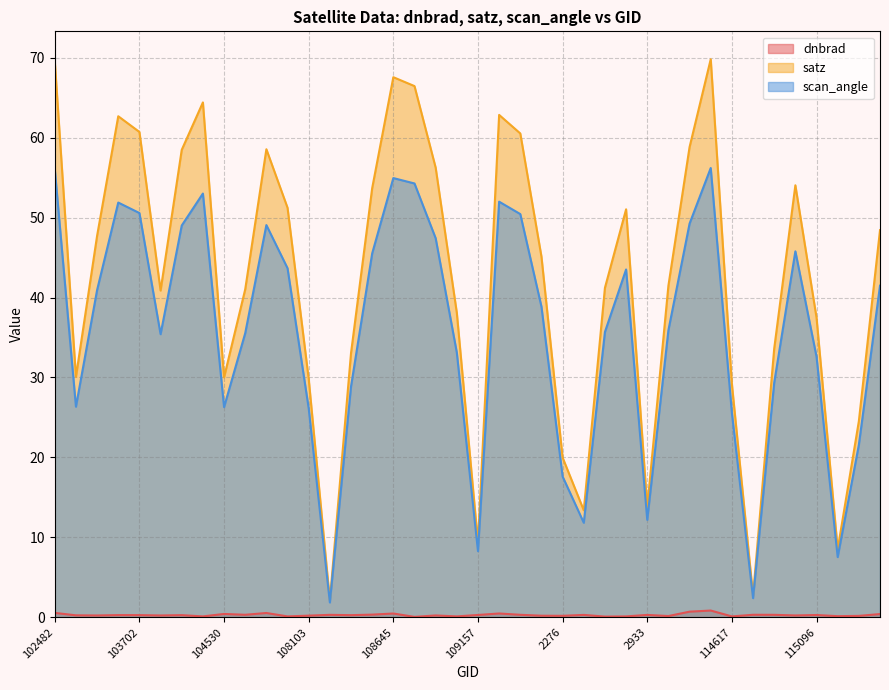

True or false: dnbrad has a value of 0.1 at 110385.

True